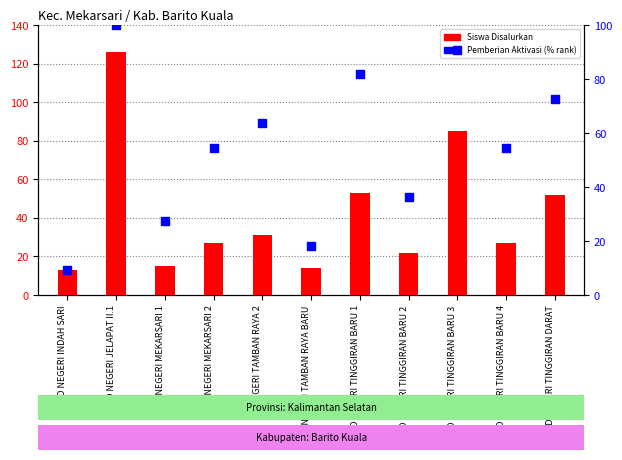

Is the value of Siswa Disalurkan at SD NEGERI TINGGIRAN DARAT greater than the value of Pemberian Aktivasi (pct) at SD NEGERI JELAPAT II.1?

No